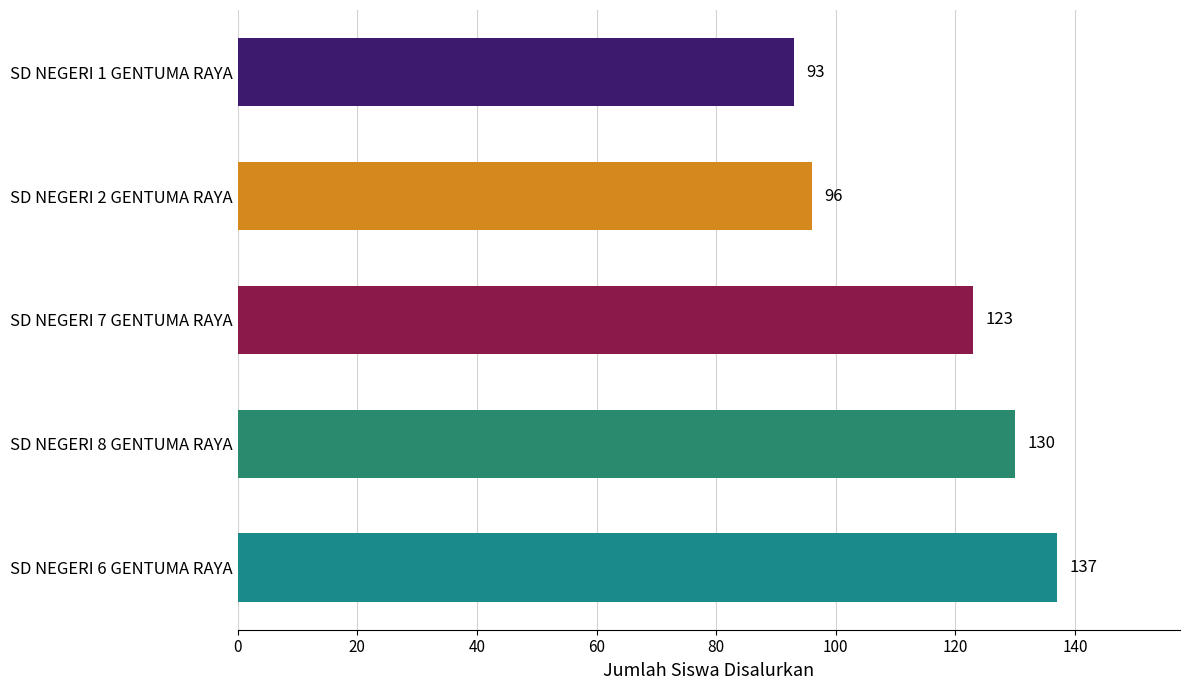

Which category has the lowest value across all series?

SD NEGERI 1 GENTUMA RAYA